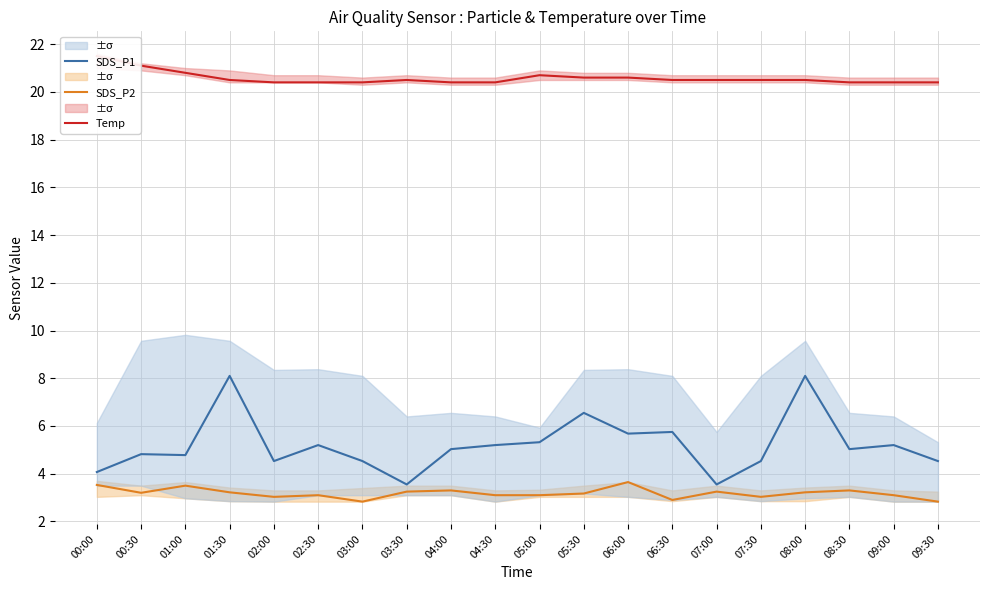

What position from the right is 03:00?

14